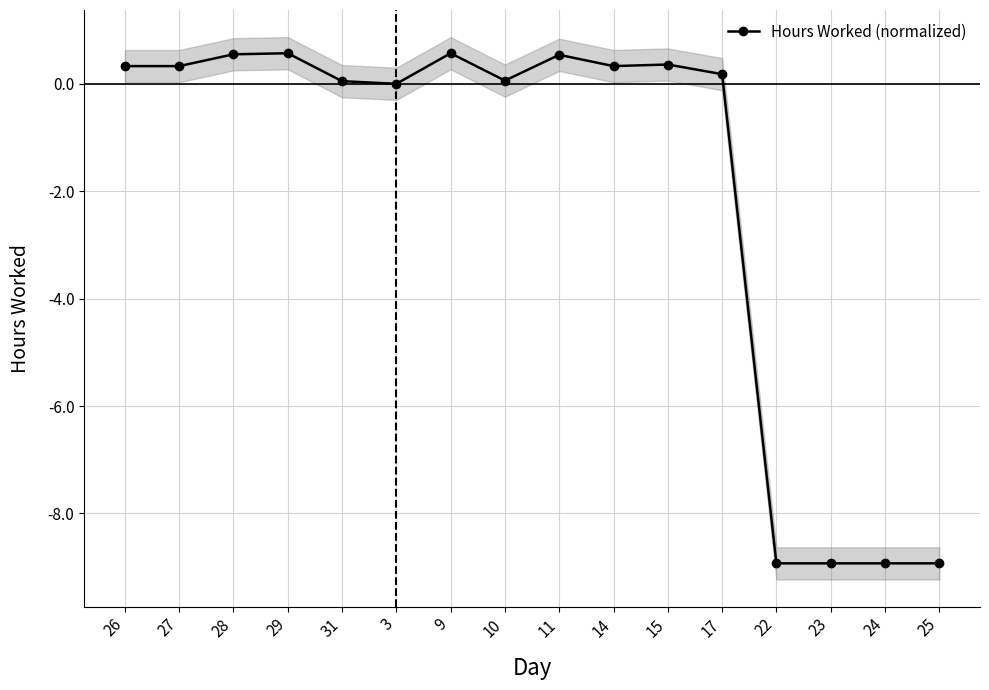

The value at 15 is 0.4. True or false?

True